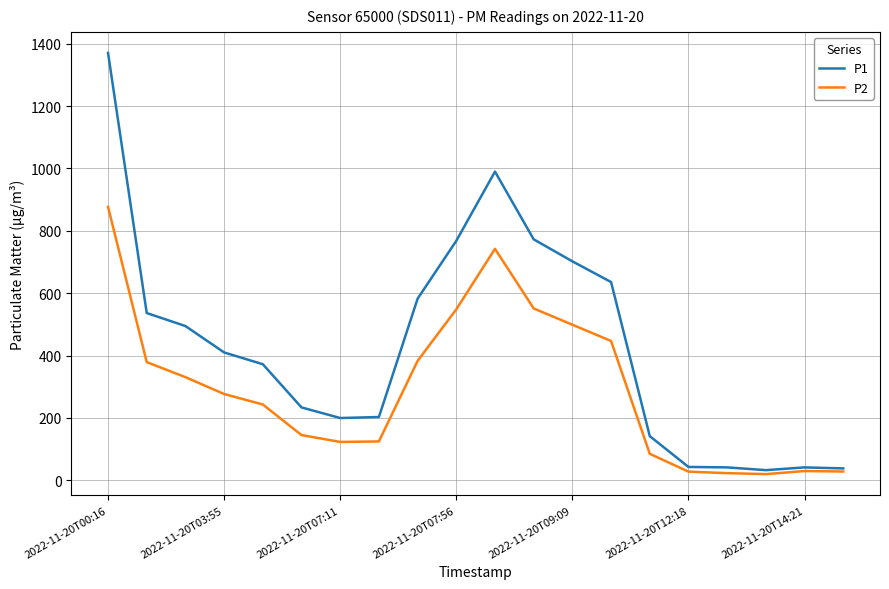

List the series in order of their peak value, highest first.

P1, P2